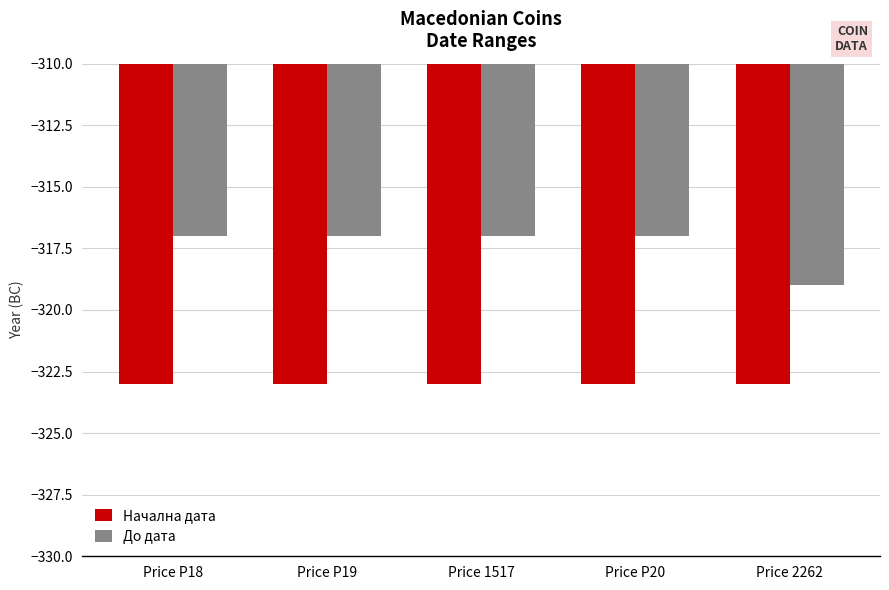

What is the spread (max minus min) of values at Price P18?

6